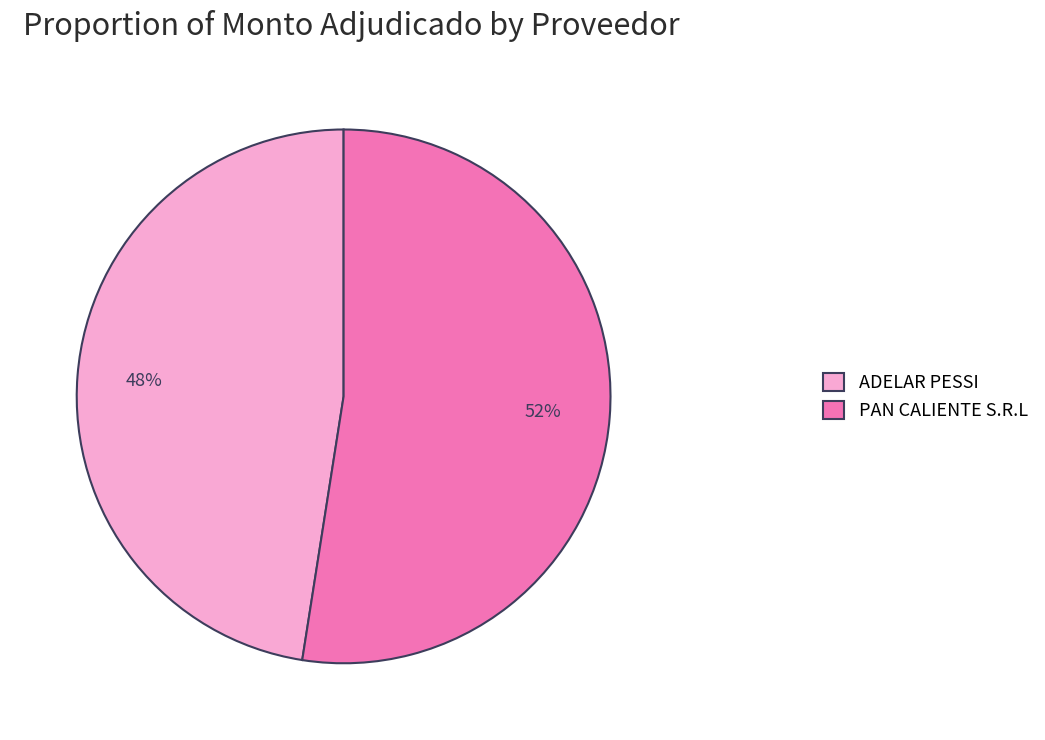

Rank the categories by value from highest to lowest.

PAN CALIENTE S.R.L, ADELAR PESSI